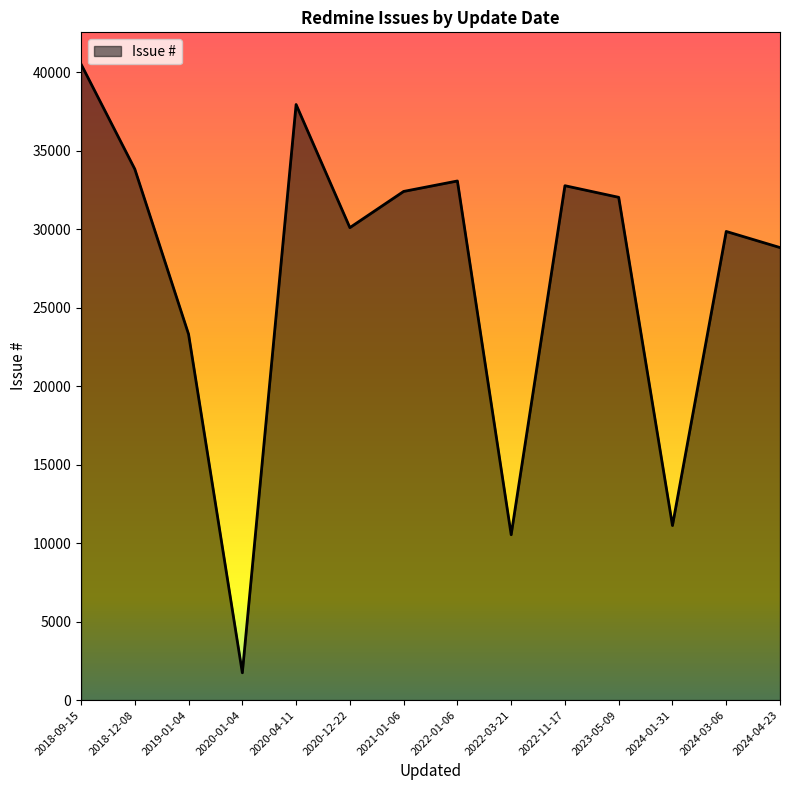

The value at 2024-04-23 is 28829. True or false?

True